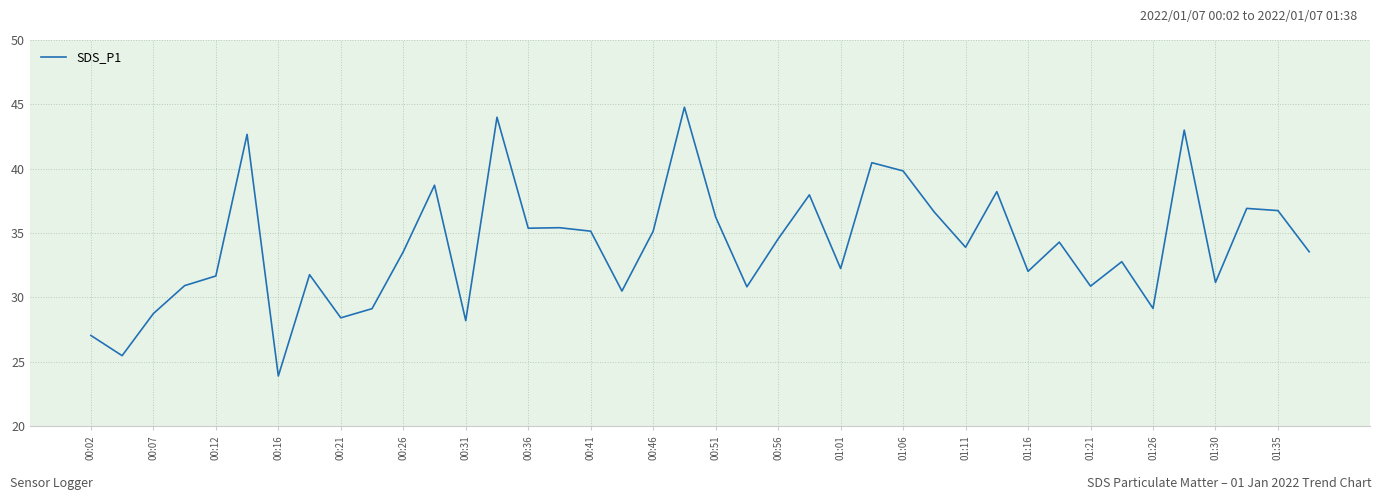

What is the maximum value shown in the chart?

44.8